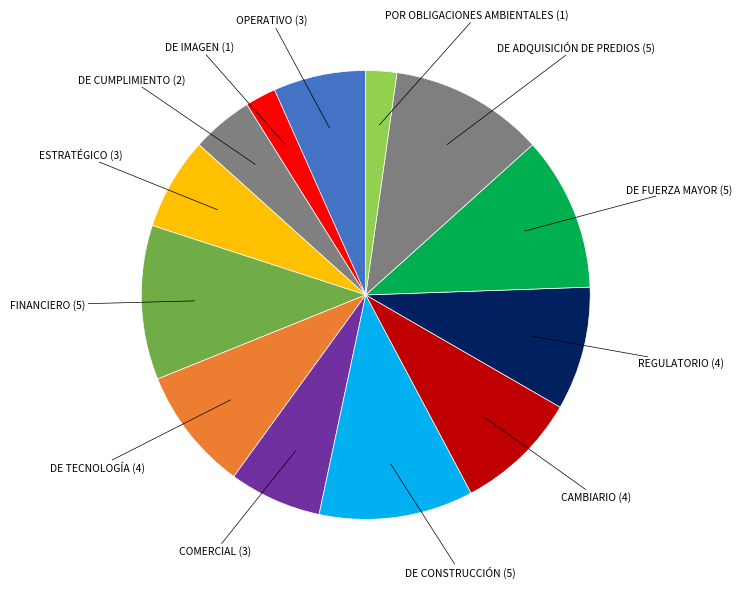

How many slices are in this pie chart?

13